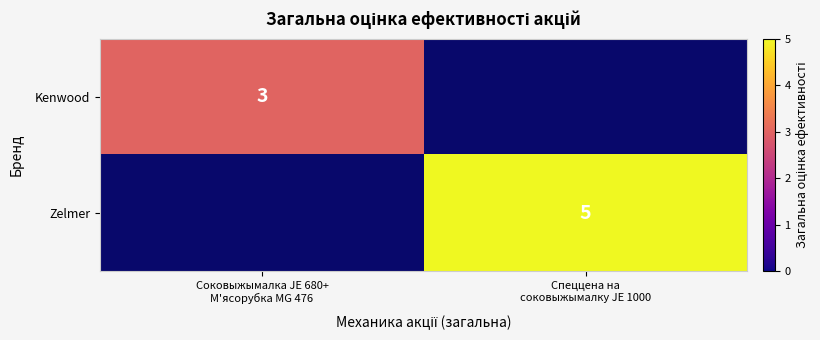

Read the Zelmer value at Спеццена на соковыжымалку JE 1000.

5.0